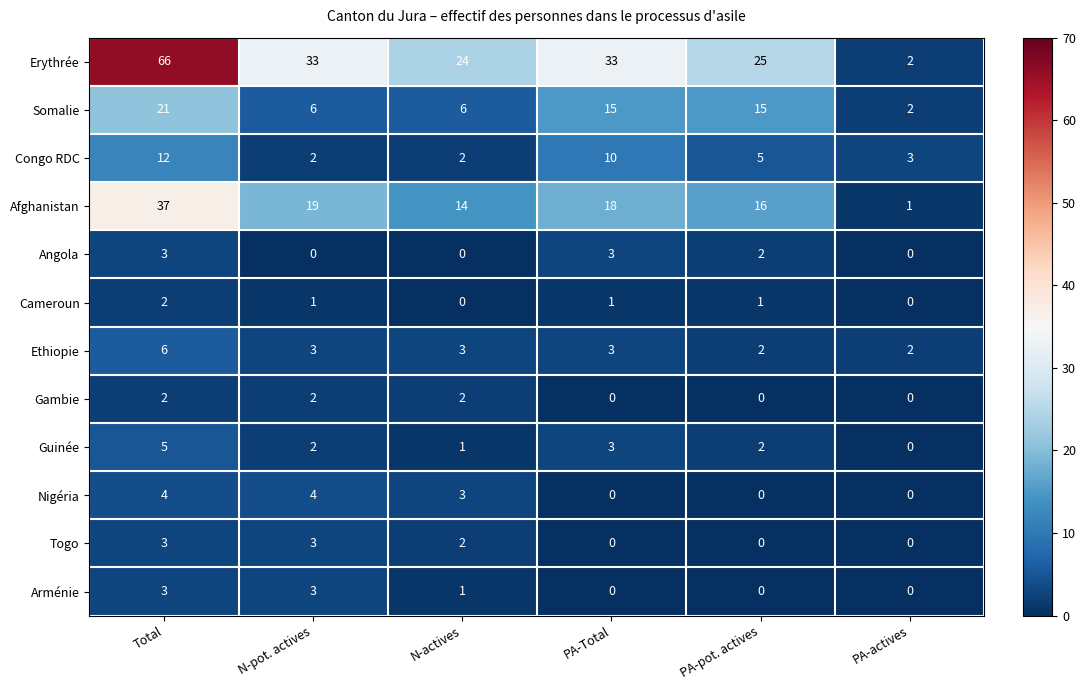

What is the total value across all series at Total?

164